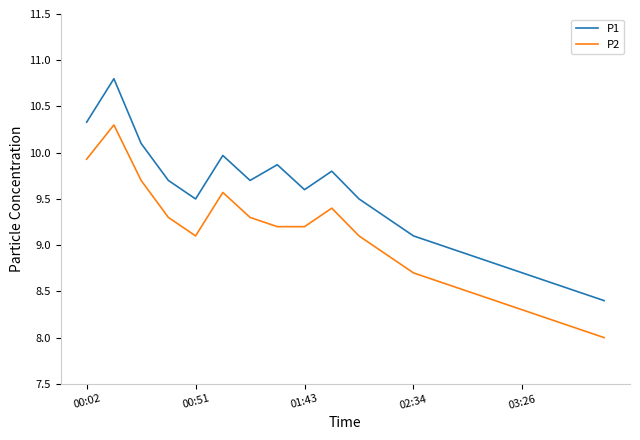

What are all the series names shown in the legend?

P1, P2